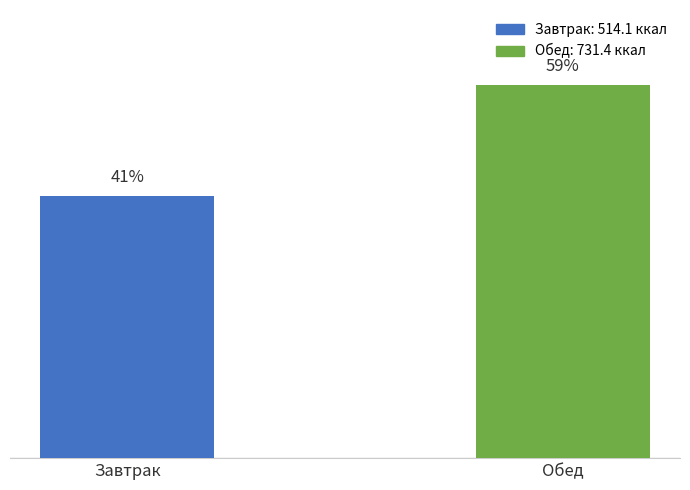

Which has a higher value, Завтрак or Обед?

Обед